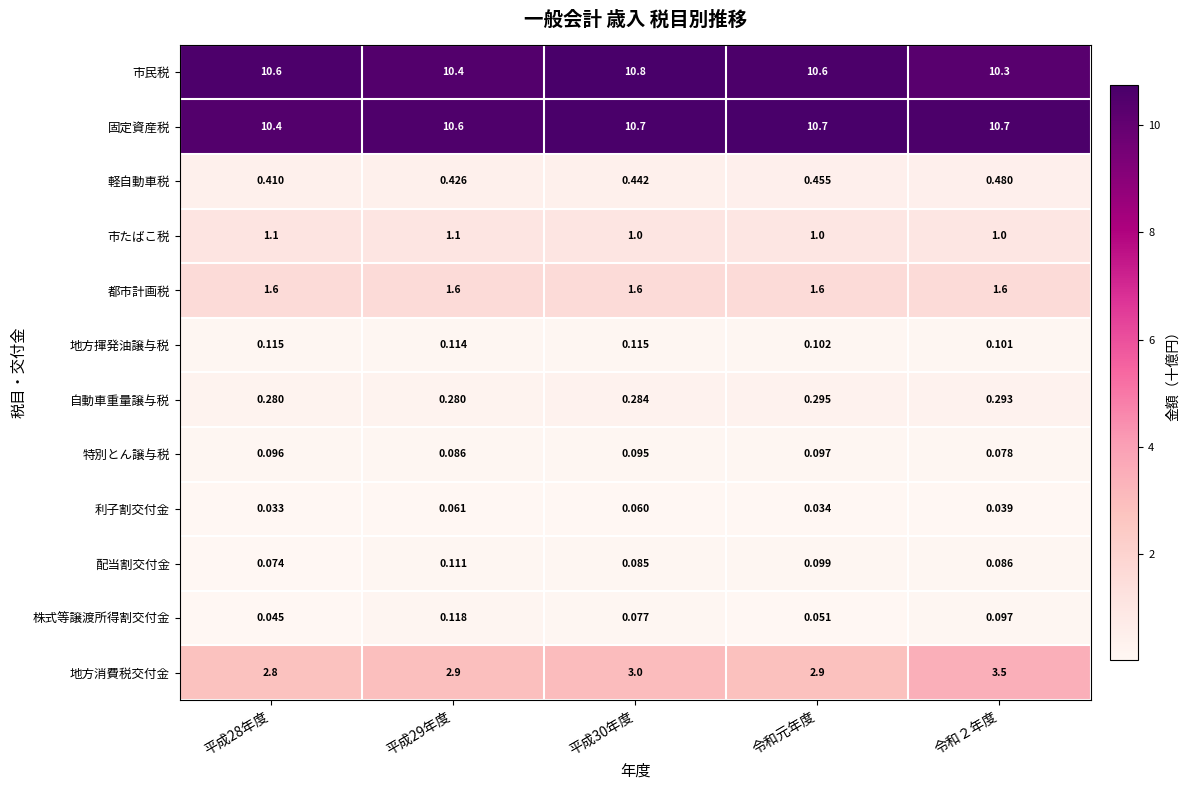

Between 平成30年度 and 令和元年度, which series saw the biggest shift?

市民税